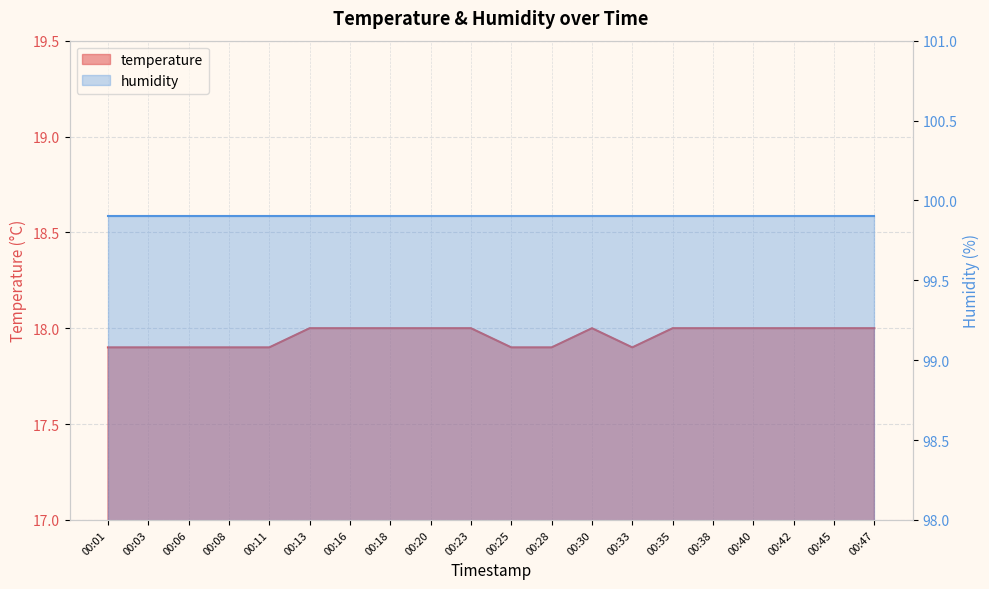

List the labels in order of value, largest first.

00:13, 00:16, 00:18, 00:20, 00:23, 00:30, 00:35, 00:38, 00:40, 00:42, 00:45, 00:47, 00:01, 00:03, 00:06, 00:08, 00:11, 00:25, 00:28, 00:33